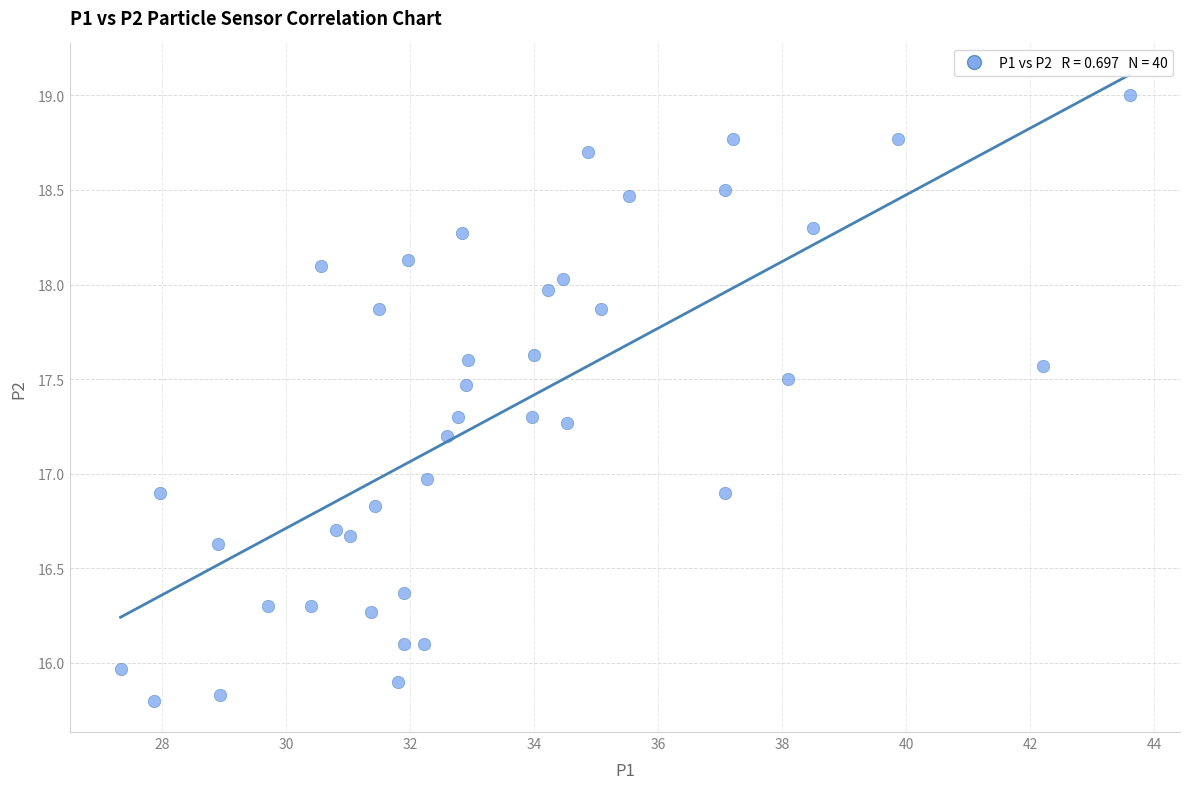

What is the range of Y values (max minus min)?

3.2